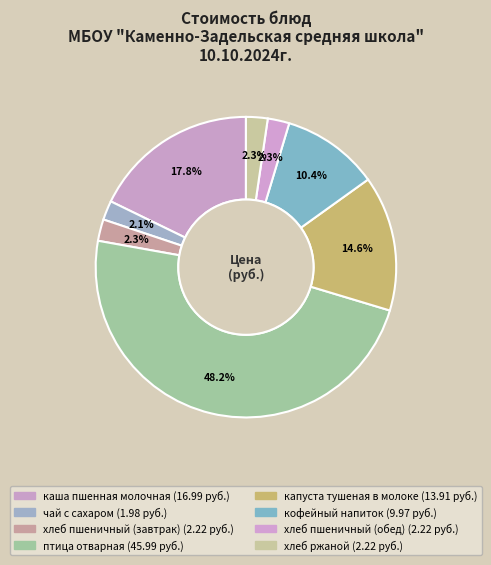

Count the number of slices in the pie.

8